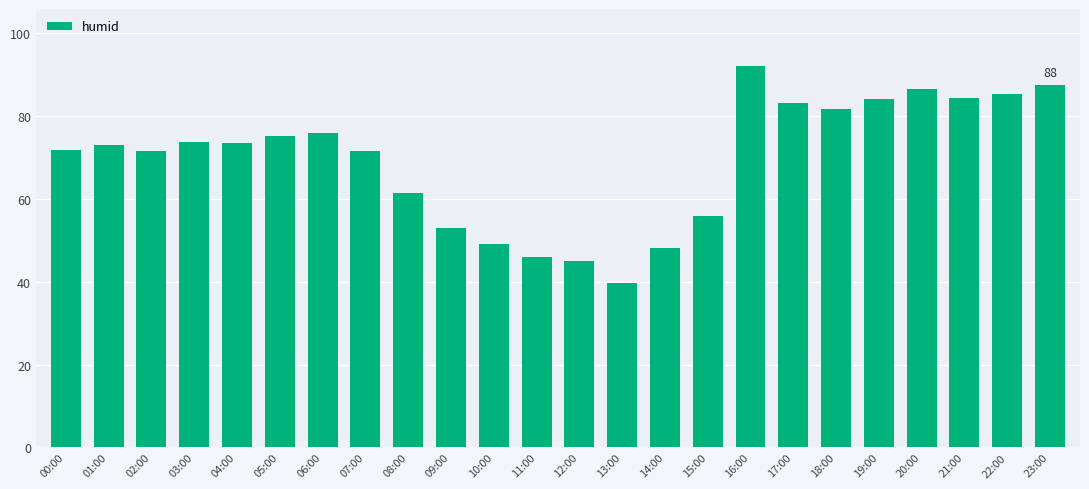

The chart shows a value of 14.9 at 00:00. True or false?

False